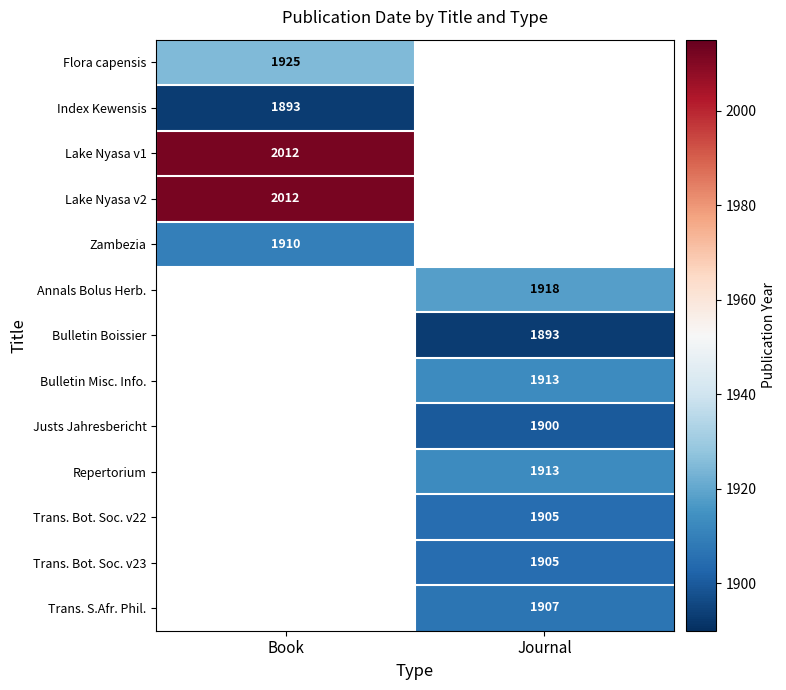

At which category does the chart reach its peak across all series?

Book